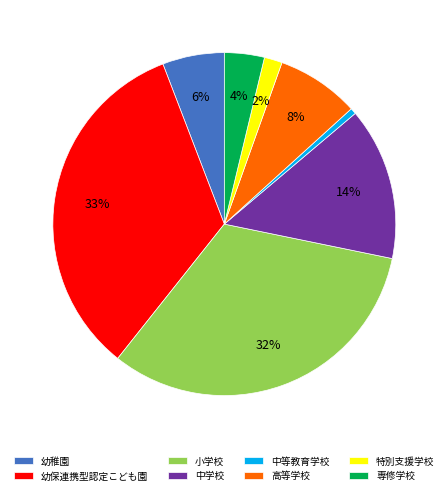

To the nearest percent, what is the difference between the 幼稚園 and 中等教育学校 slice percentages?

5%